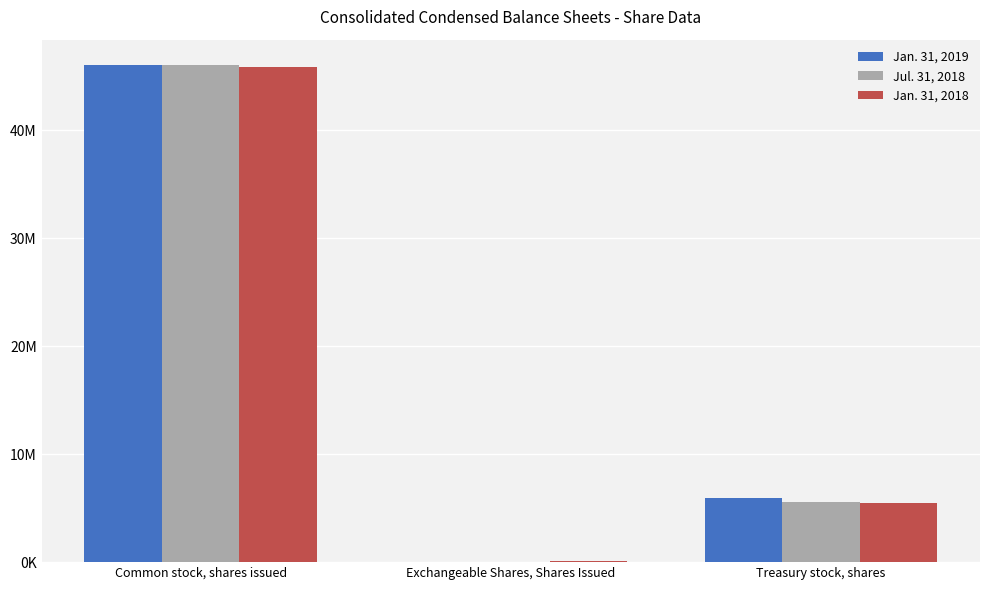

Are the bars horizontal?

No